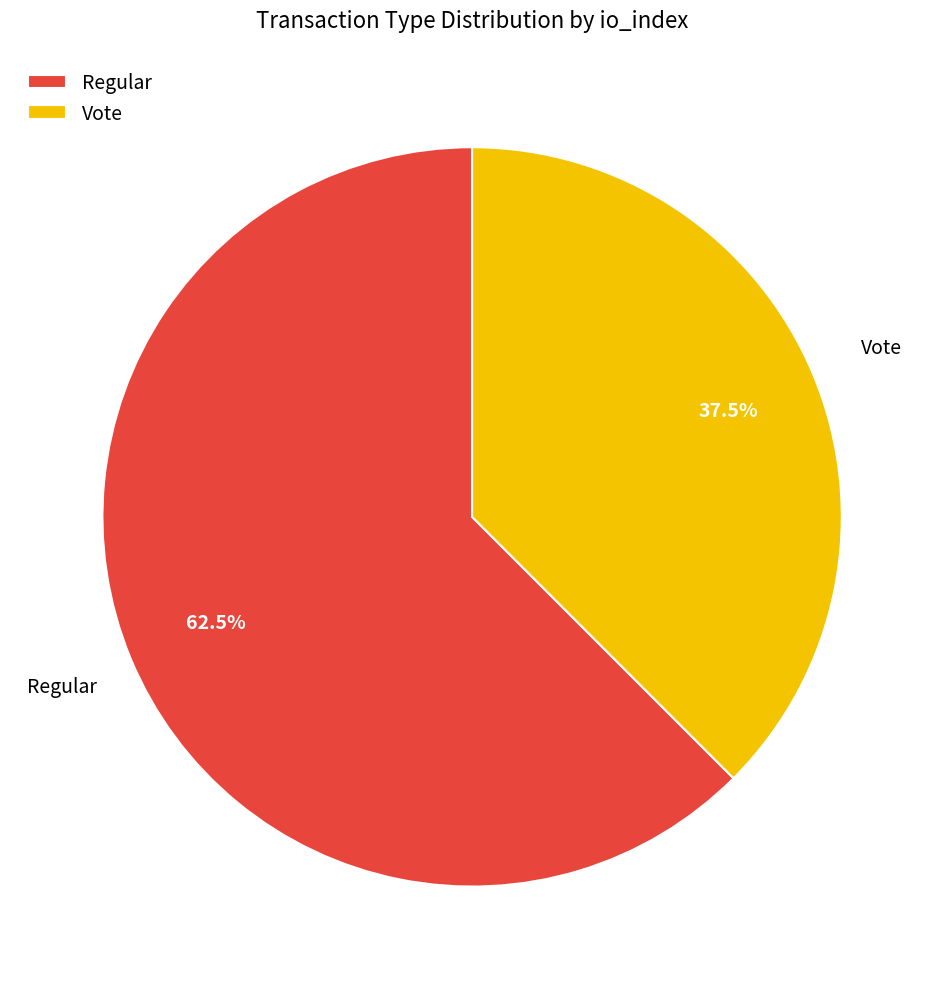

To the nearest percent, what is the combined percentage of Vote and Regular?

100%